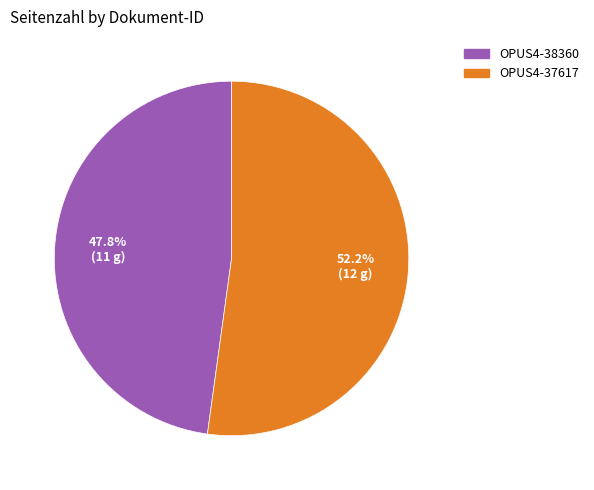

Which category has the biggest portion of the pie?

OPUS4-37617